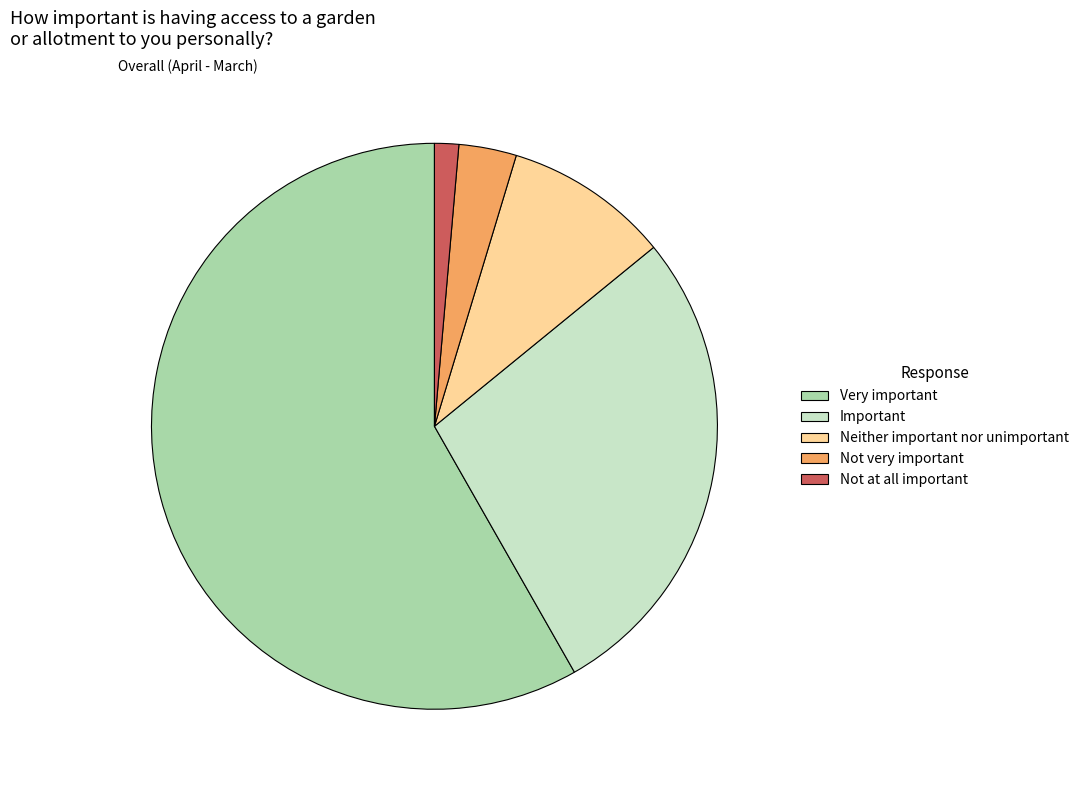

Is the sum of Neither important nor unimportant and Very important greater than half?

Yes